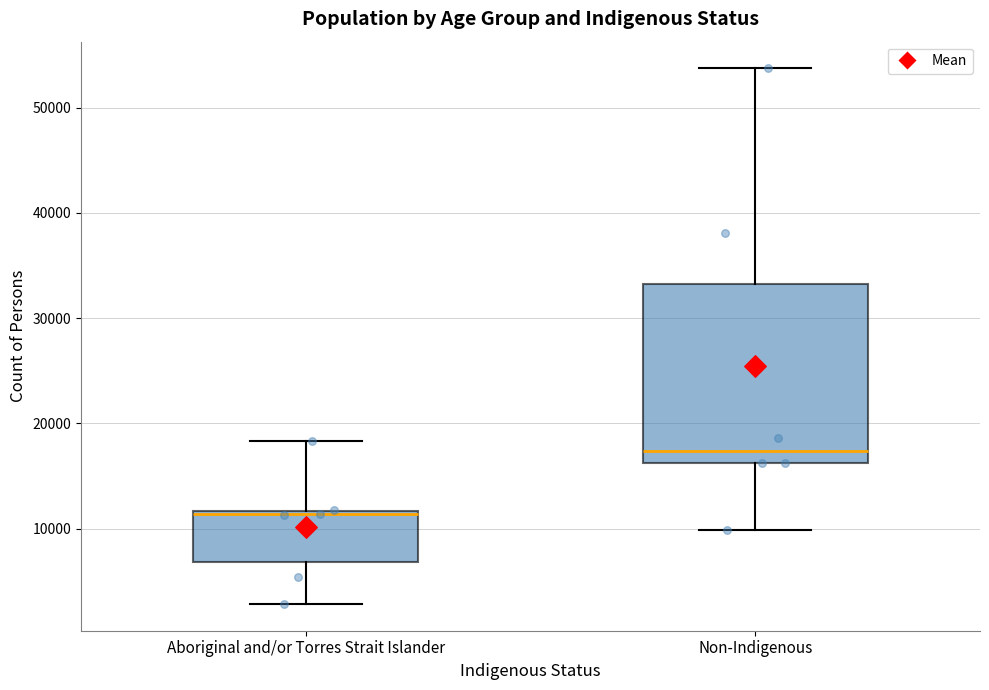

Where does the median line of the box for Non-Indigenous sit on the y-axis? The values are not printed on the chart, so give them approximately, as read against the axis.

17000